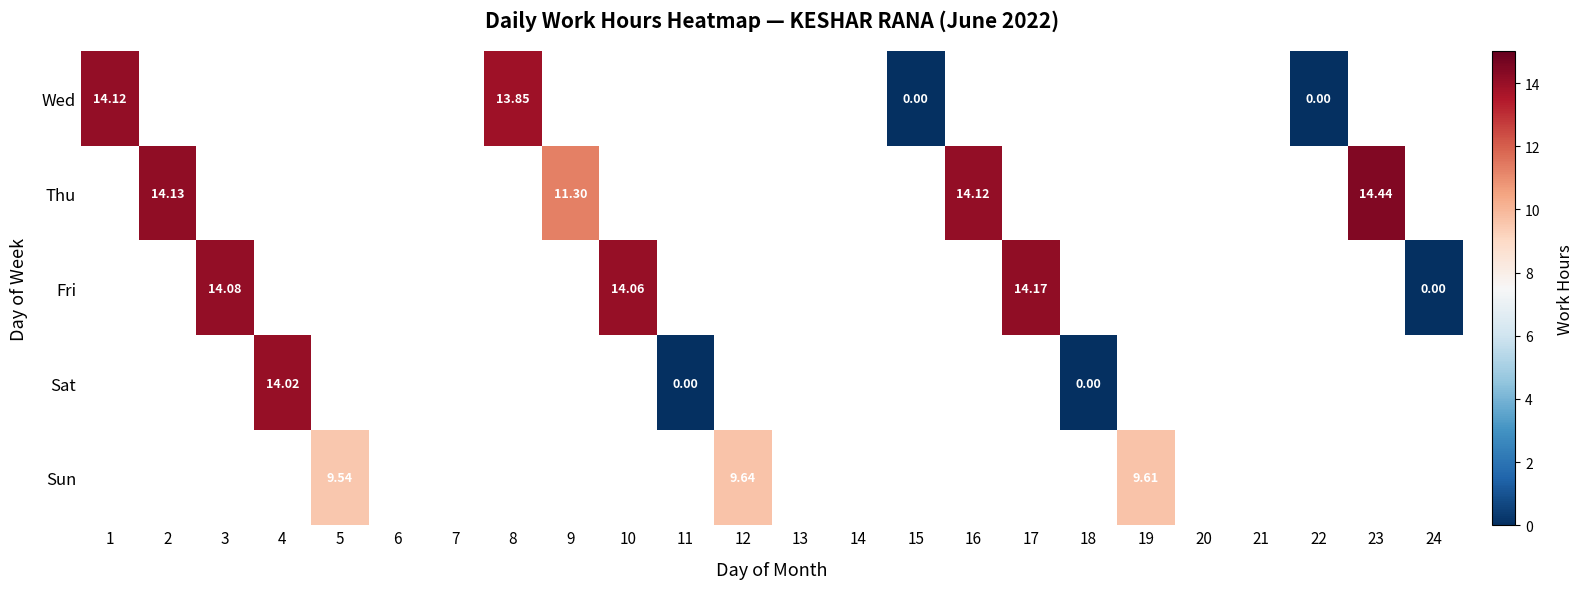

At how many categories does at least one series exceed 1?

13